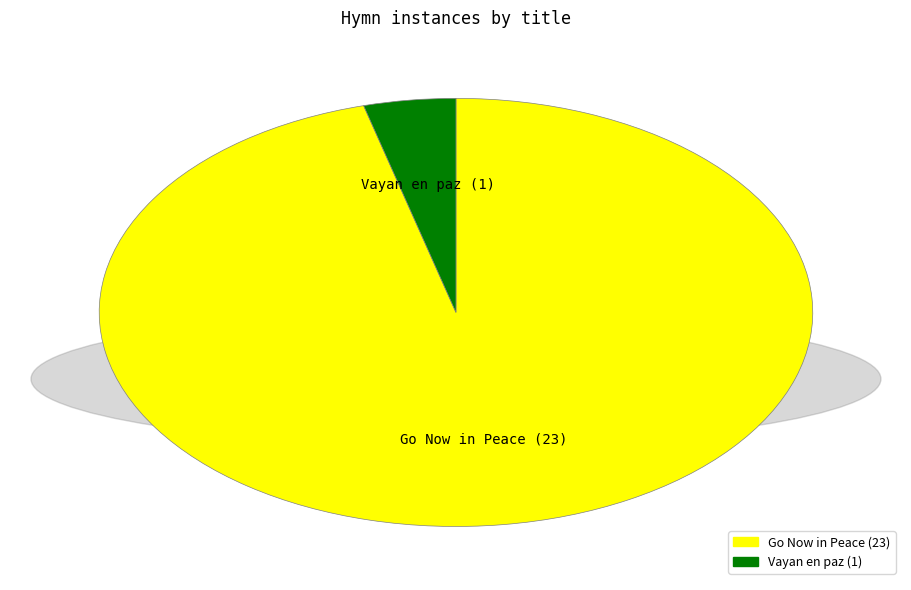

Is the sum of Vayan en paz and Go Now in Peace greater than half?

Yes